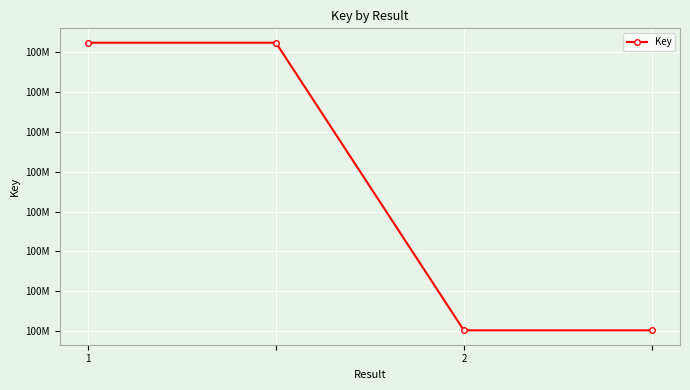

What is the difference between the maximum and minimum values?

361